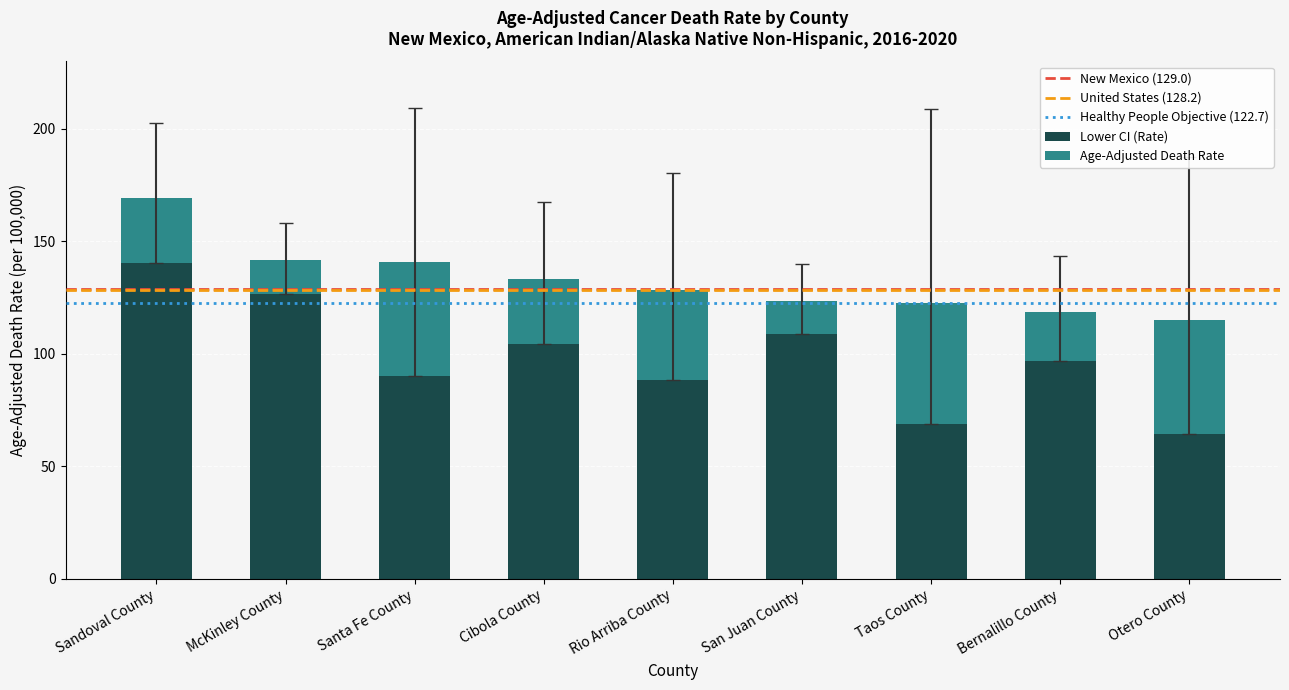

Reading left to right, list the values for the Lower CI (Rate) series.

Sandoval County=140.3	McKinley County=126.6	Santa Fe County=90.2	Cibola County=104.2	Rio Arriba County=88.4	San Juan County=108.9	Taos County=68.9	Bernalillo County=96.9	Otero County=64.4